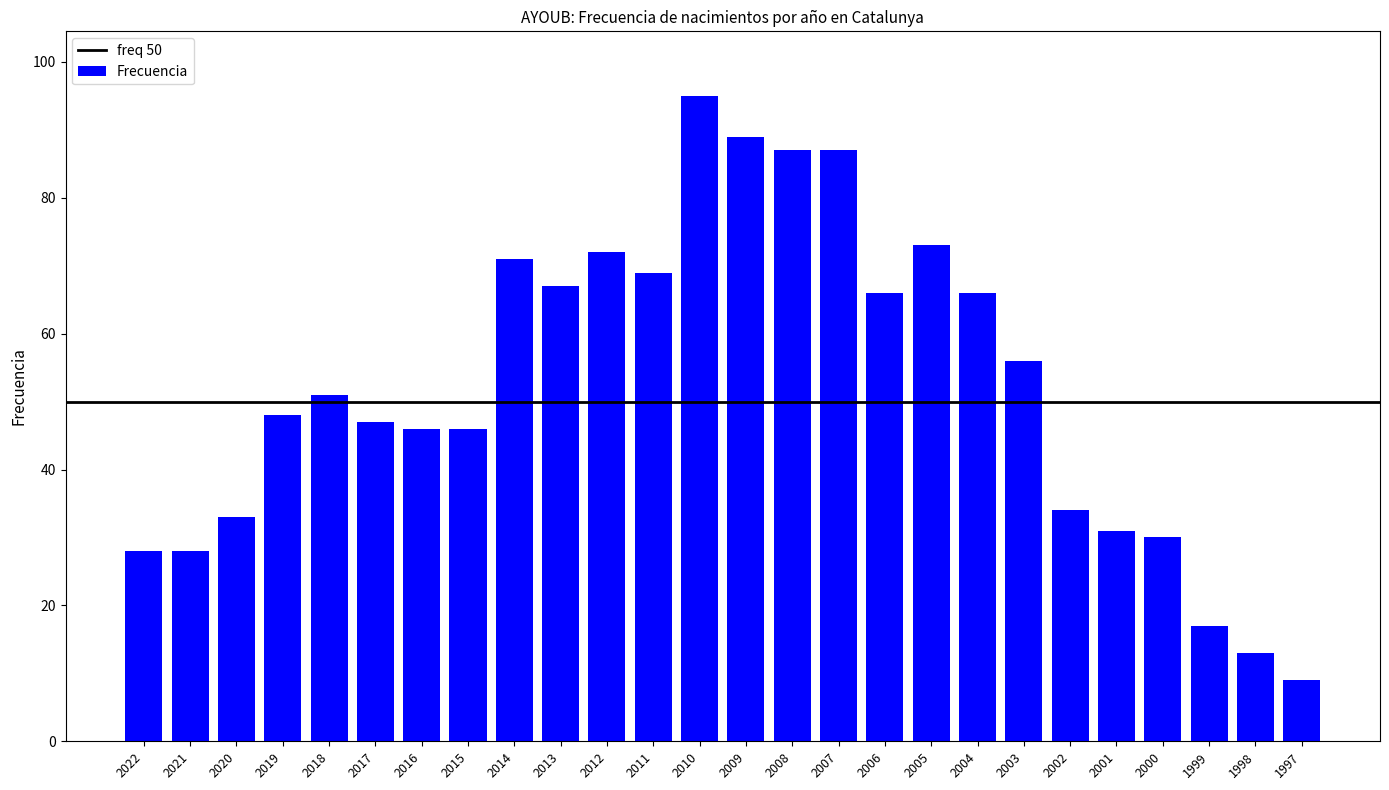

How many bars are there in total?

26